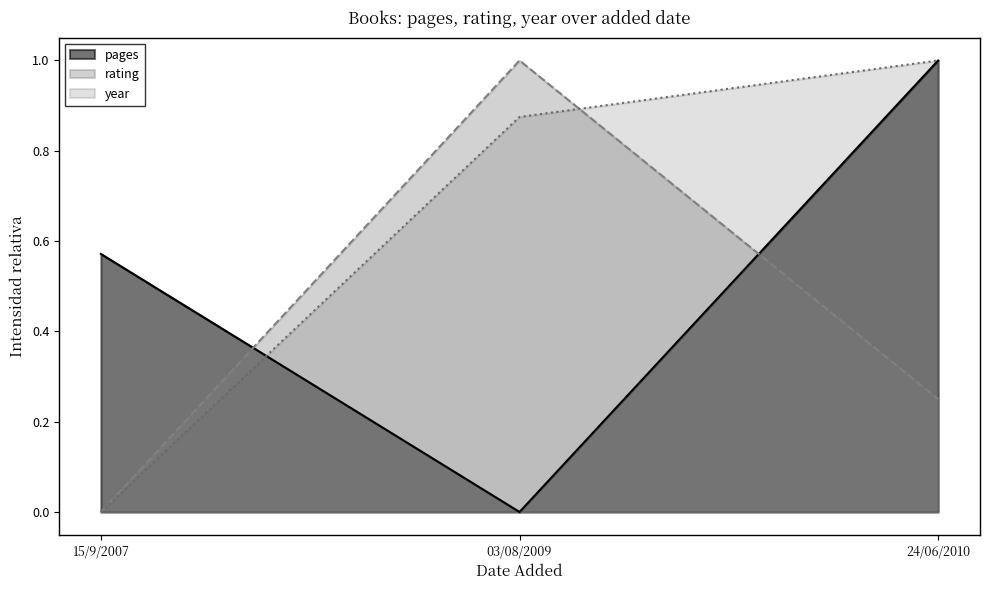

Reading right to left, list all the values displayed in this chart.

pages: 24/06/2010=1.0	03/08/2009=0.0	15/9/2007=0.6
rating: 24/06/2010=0.2	03/08/2009=1.0	15/9/2007=0.0
year: 24/06/2010=1.0	03/08/2009=0.9	15/9/2007=0.0